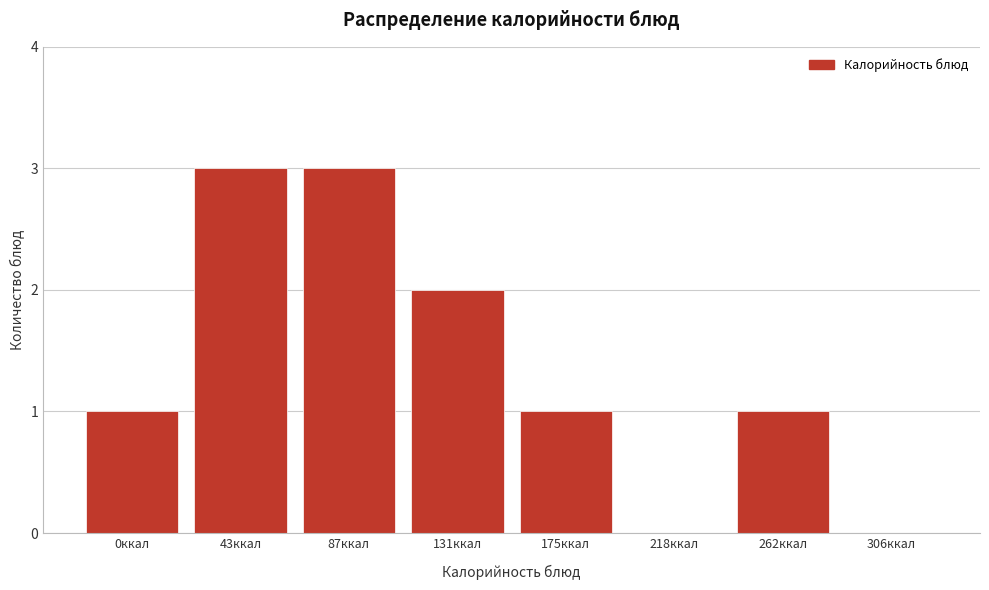

Reading right to left, extract all data points from this chart.

306ккал=0	262ккал=1	218ккал=0	175ккал=1	131ккал=2	87ккал=3	43ккал=3	0ккал=1